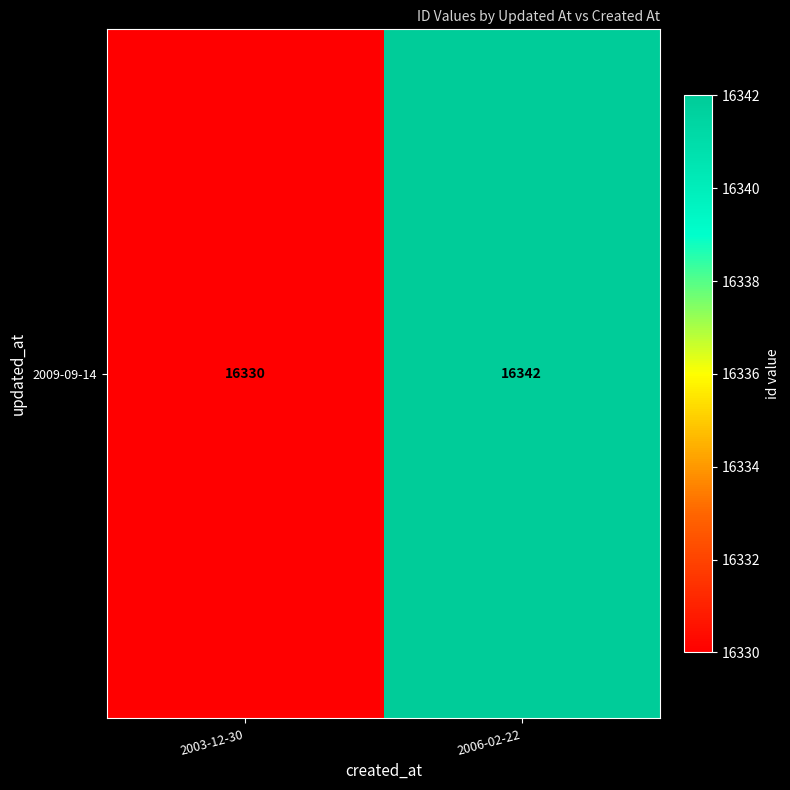

What is the change in value from 2003-12-30 to 2006-02-22?

+12